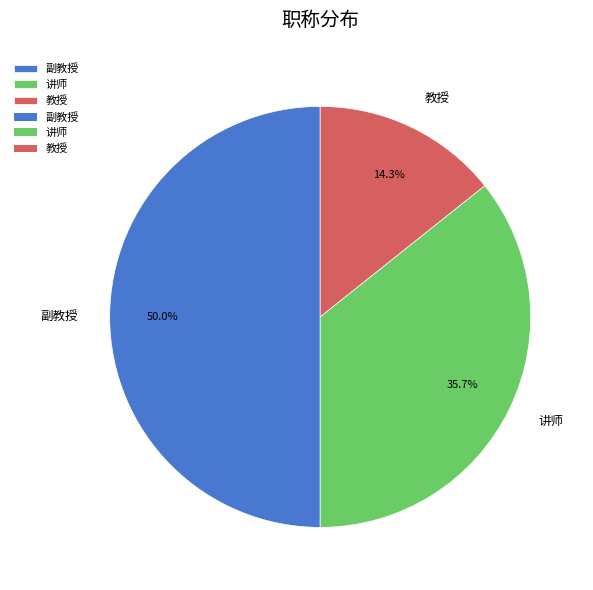

To the nearest percent, what percentage of the pie is 讲师?

36%